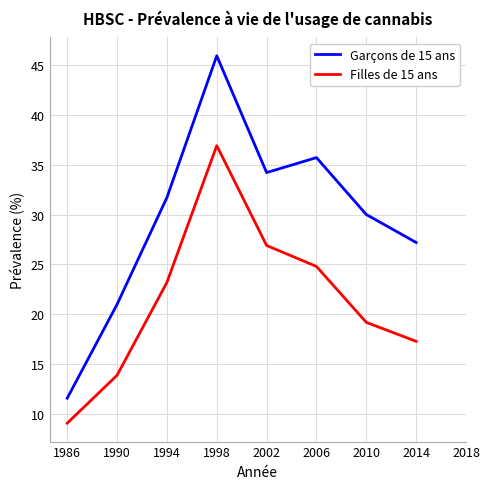

What is the greatest value displayed?

45.9